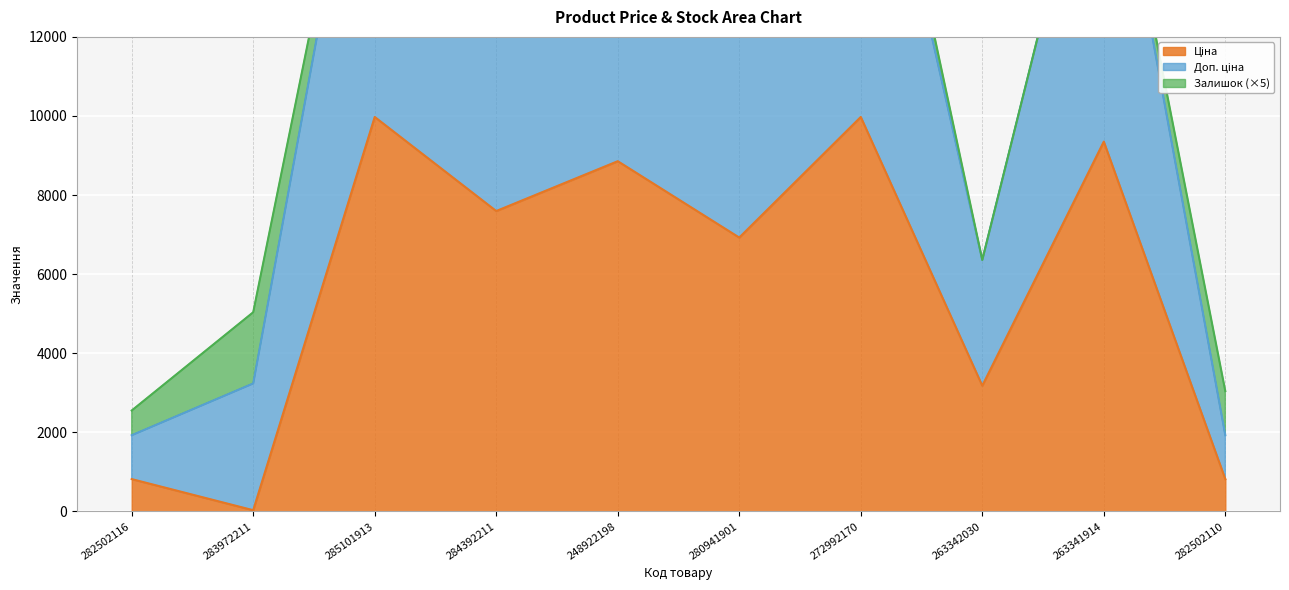

What value does the Ціна series have at 282502110?

818.5